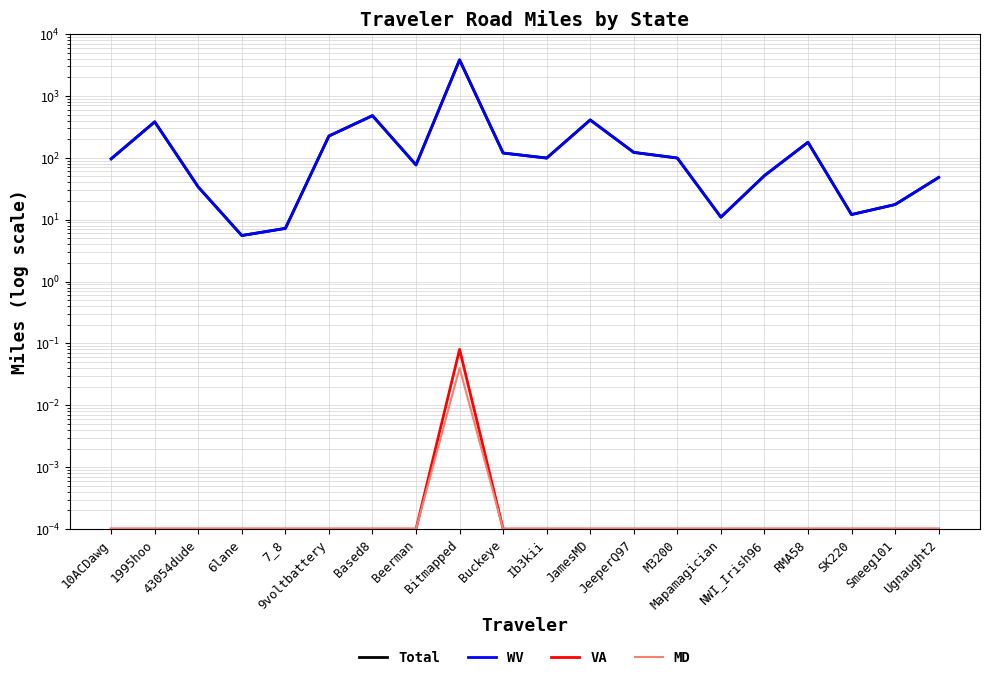

What is the value of the Total point at the 18th from the left?

12.1